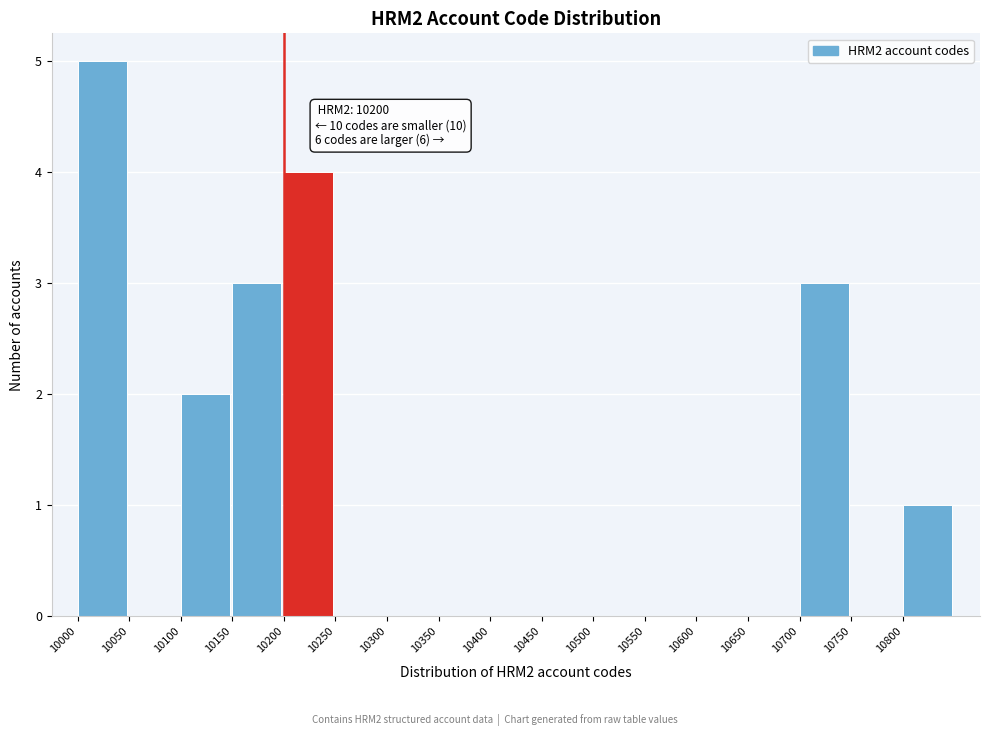

Over which range of the x-axis is the bar tallest?

10000 to 10050